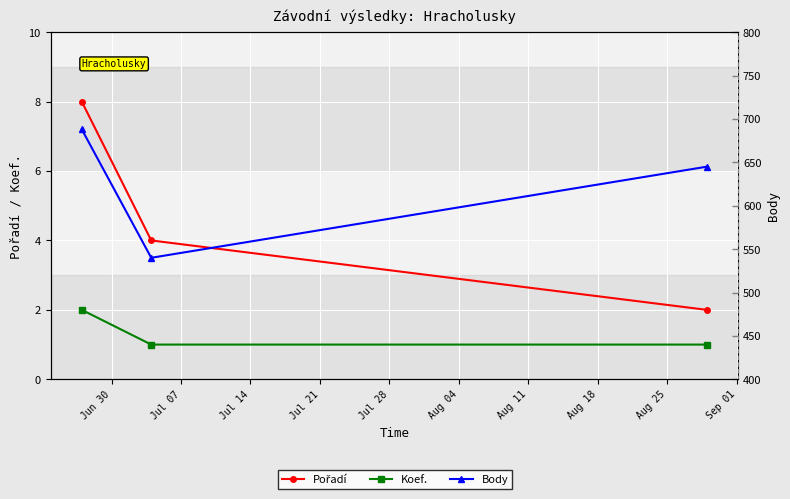

How many Koef. values are between 1 and 2?

3